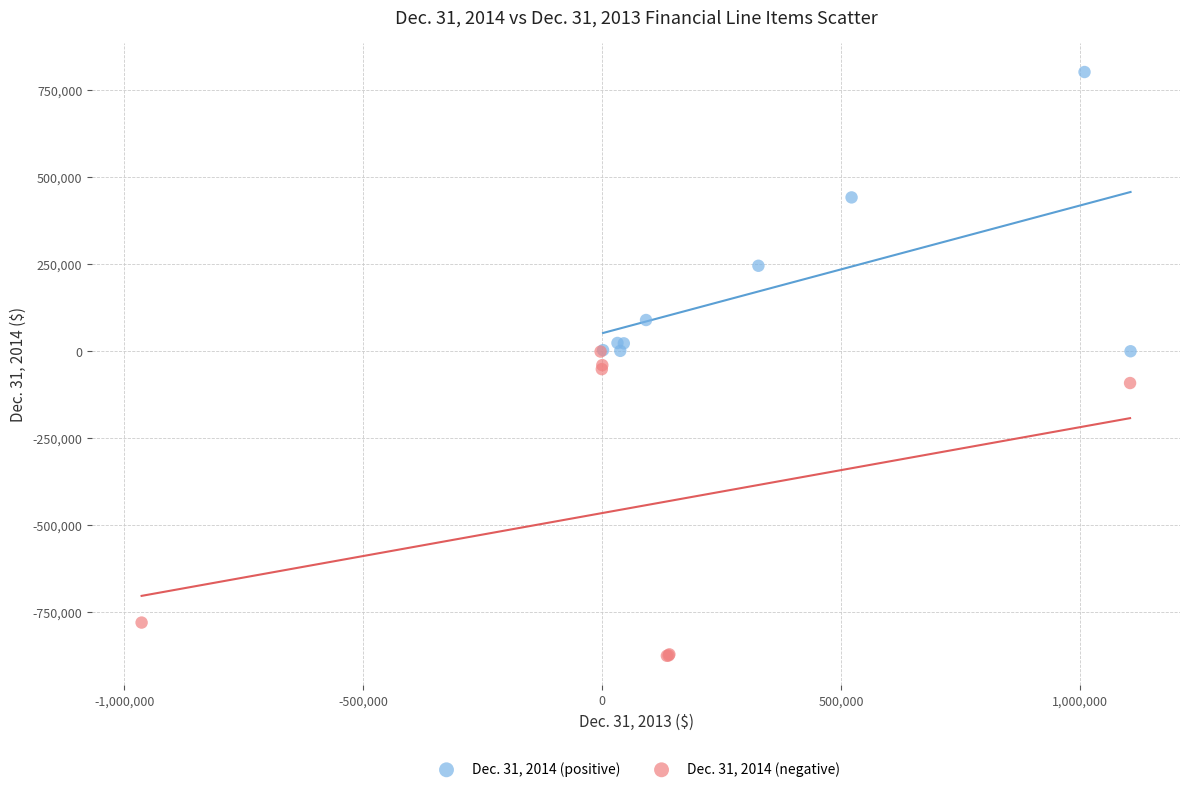

Which series reaches the minimum Y coordinate?

Dec. 31, 2014 (negative)